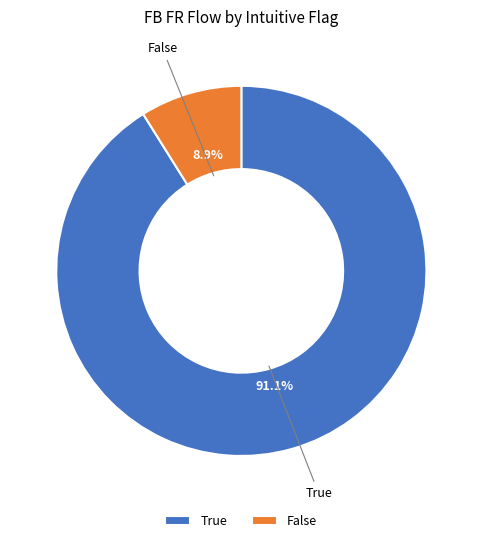

Is there a majority slice in this chart?

Yes